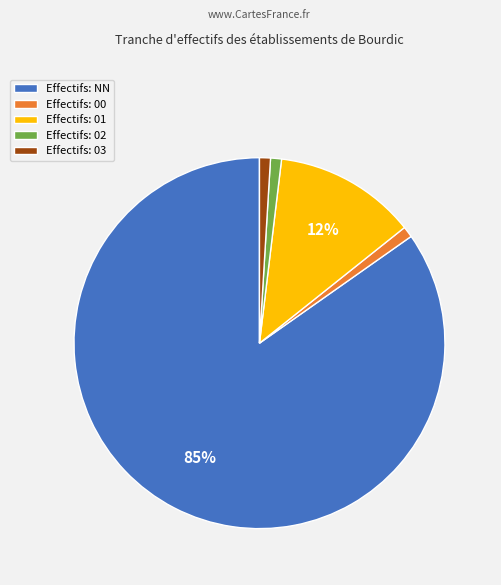

Which slice is the largest?

Effectifs: NN